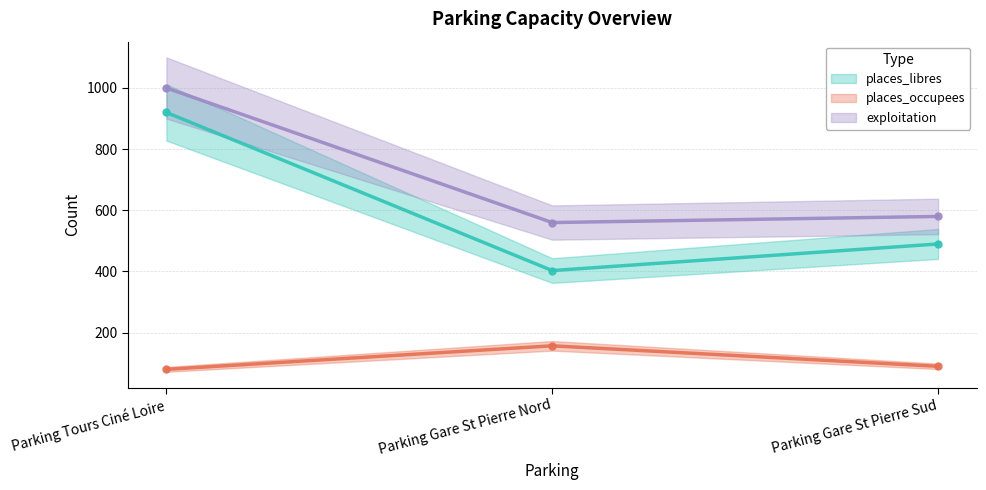

Reading right to left, extract all data points from this chart.

places_libres: 490	403	920
places_occupees: 90	157	80
exploitation: 580	560	1000